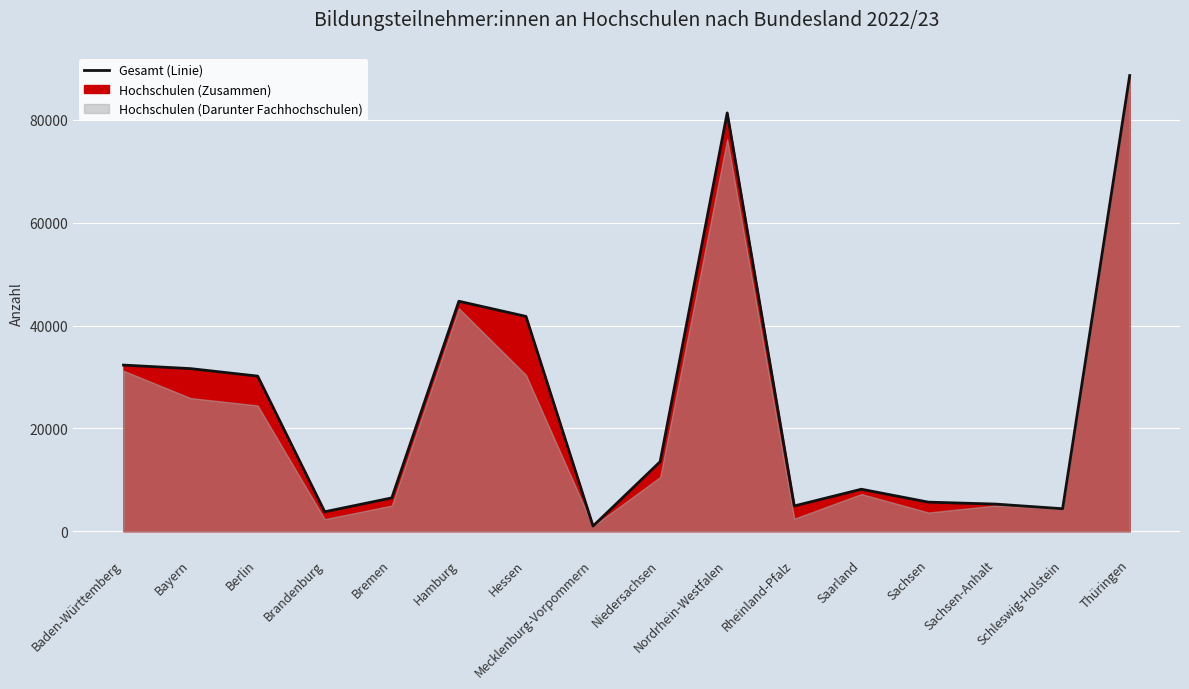

Where does the data first go above 13521?

Baden-Württemberg